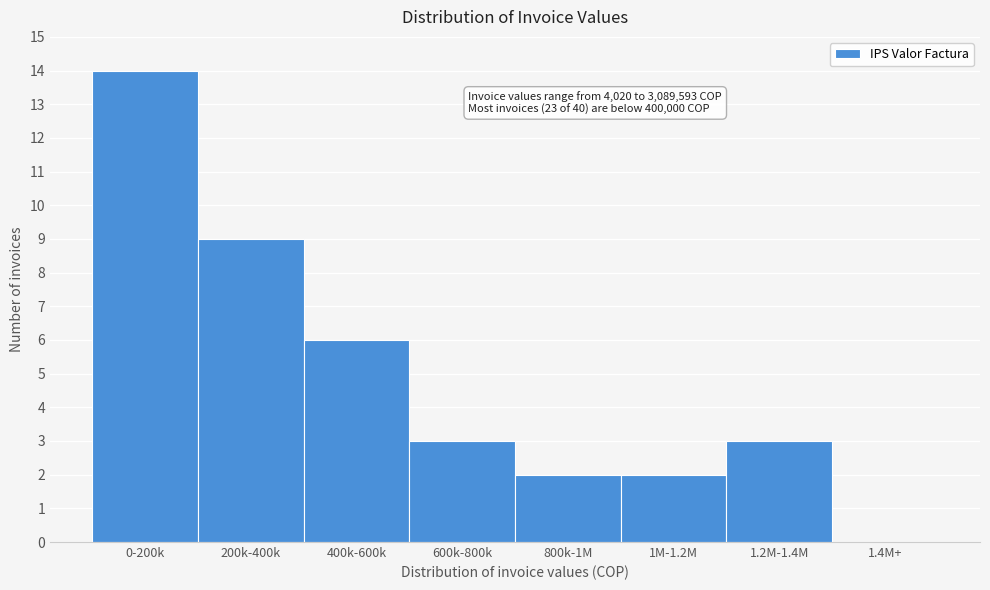

Reading left to right, list all the values displayed in this chart.

0-200k=14	200k-400k=9	400k-600k=6	600k-800k=3	800k-1M=2	1M-1.2M=2	1.2M-1.4M=3	1.4M+=0